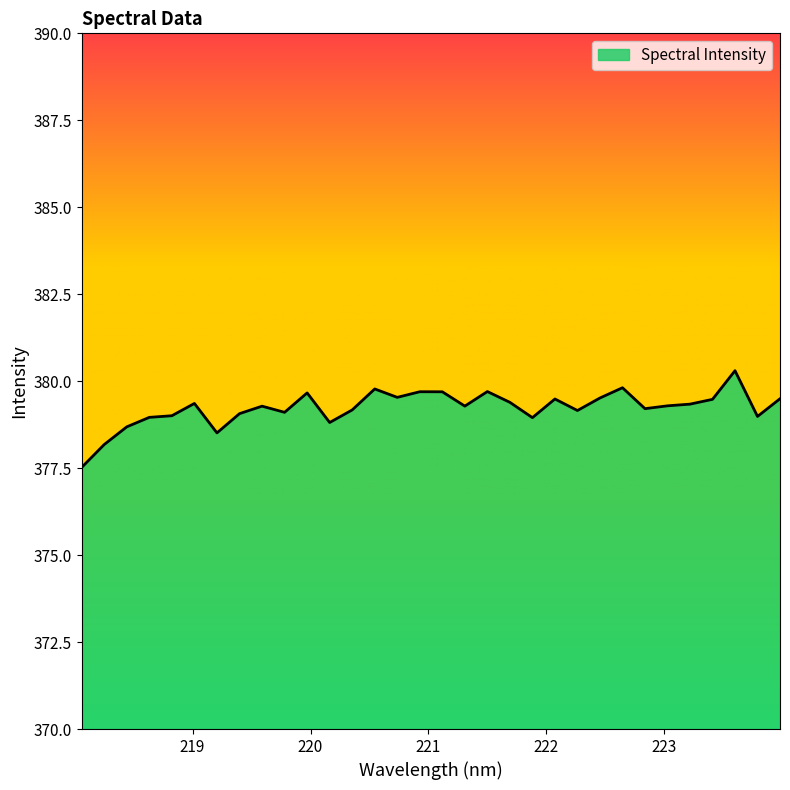

What is the difference between the maximum and minimum values?

2.8